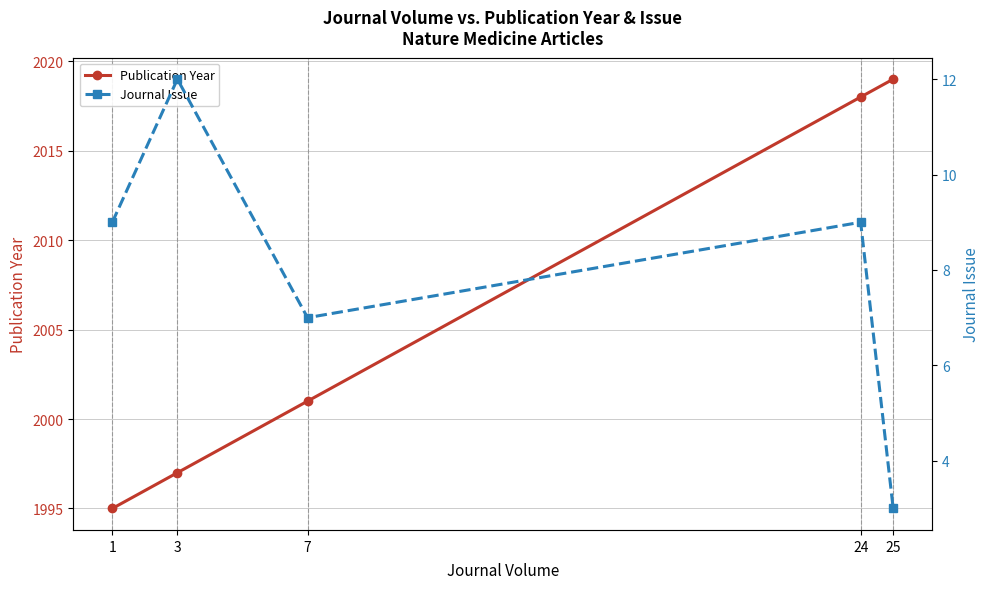

True or false: Journal Issue and Publication Year intersect in this chart.

False